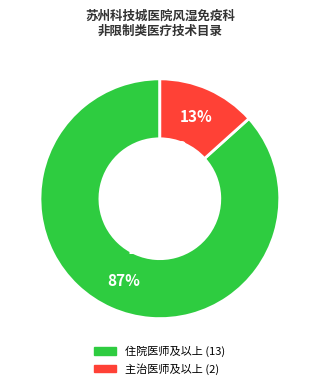

Rank the categories by value from highest to lowest.

住院医师及以上, 主治医师及以上